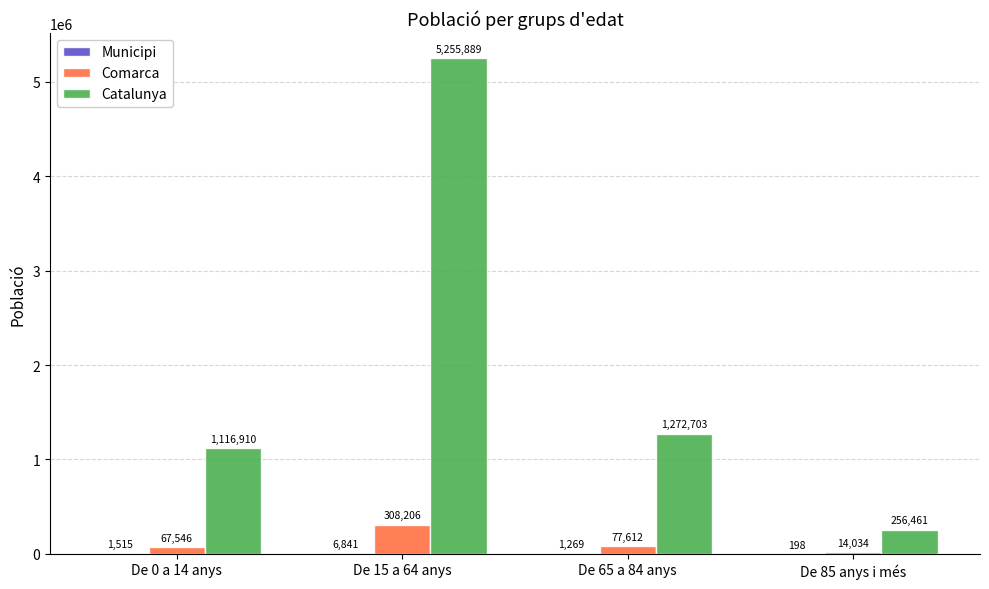

Which label corresponds to the largest value in the chart?

De 15 a 64 anys